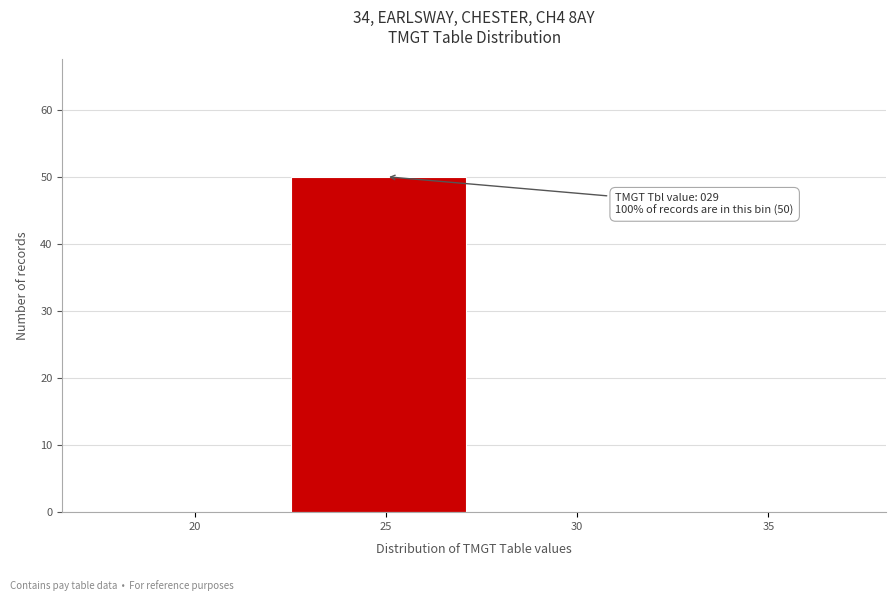

Reading right to left, transcribe all the data shown in this chart.

35=0	30=0	25=50	20=0